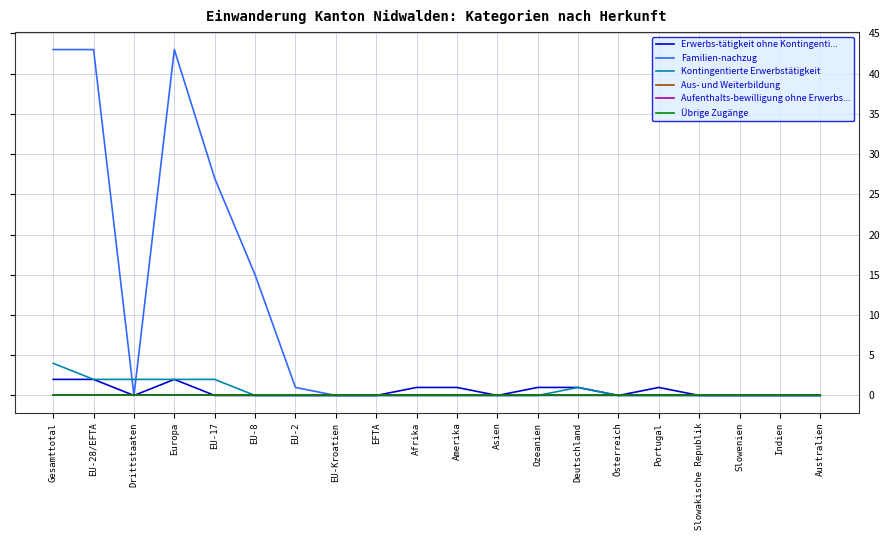

Does the chart display data point markers on the line(s)?

No